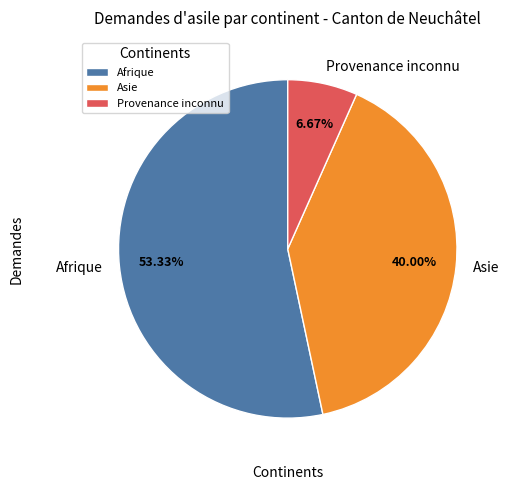

To the nearest percent, what percentage of the pie is Afrique?

53%